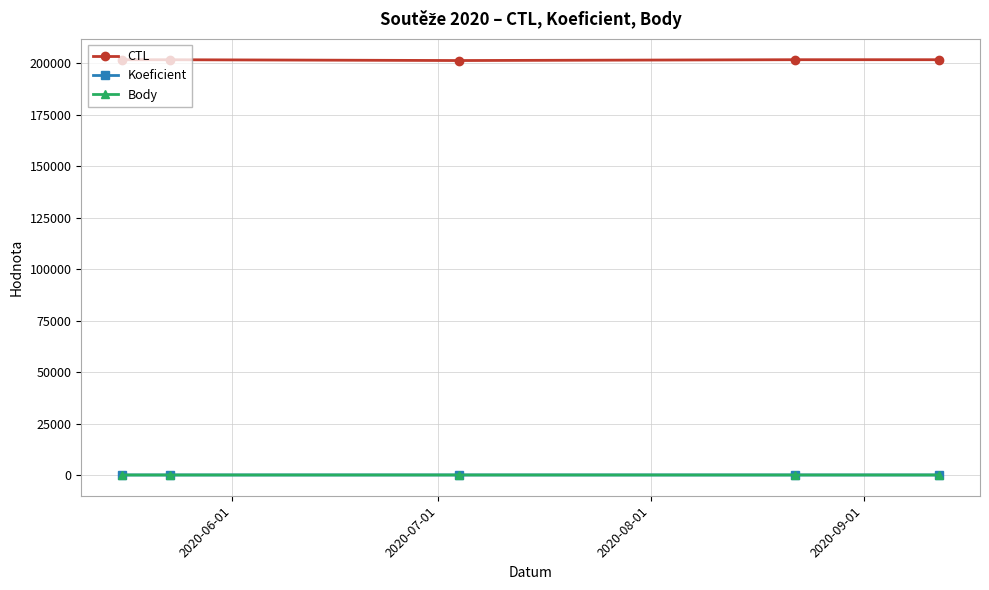

What is the difference between the maximum and minimum values in the Koeficient series?

9